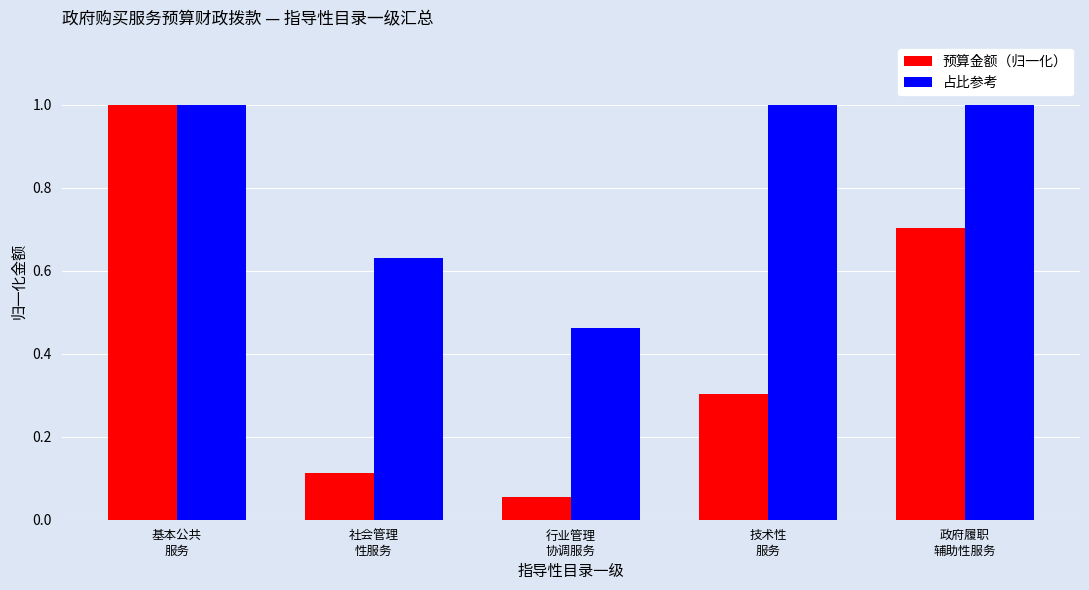

Which series has the widest spread of values?

预算金额（归一化）